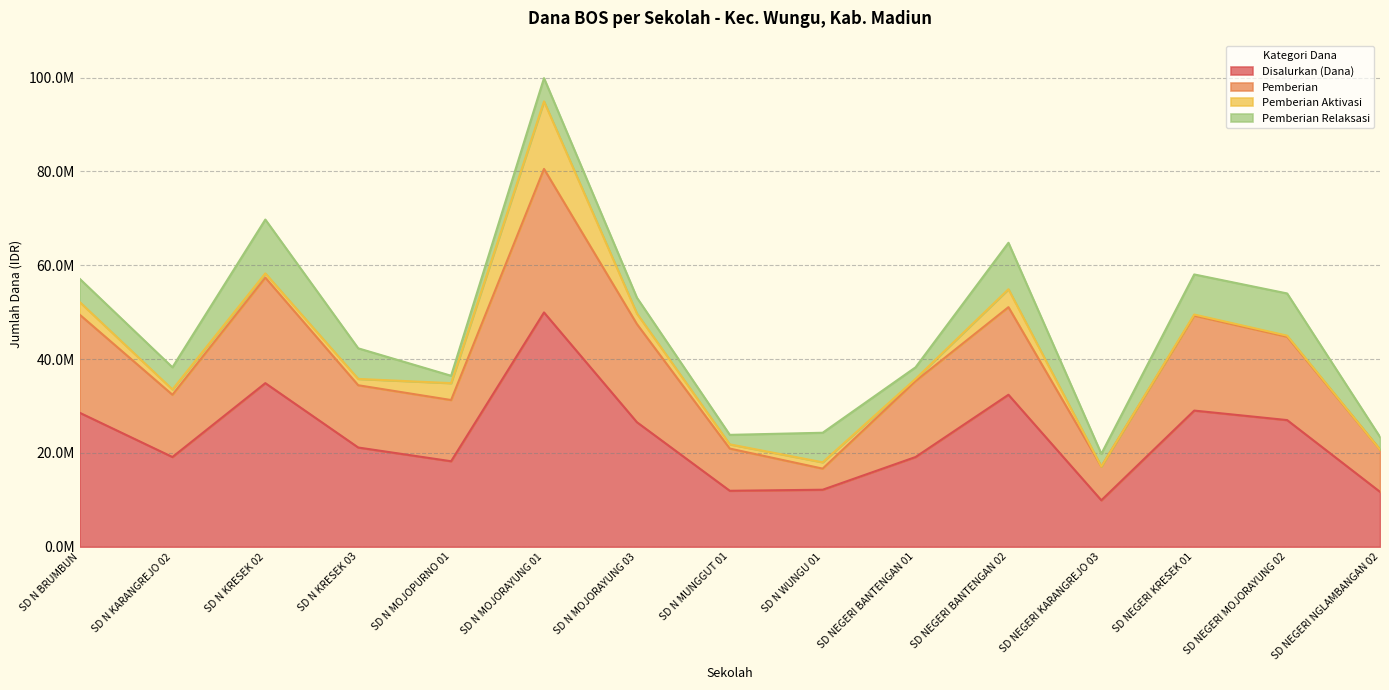

What is the label of the 6th point from the right?

SD NEGERI BANTENGAN 01